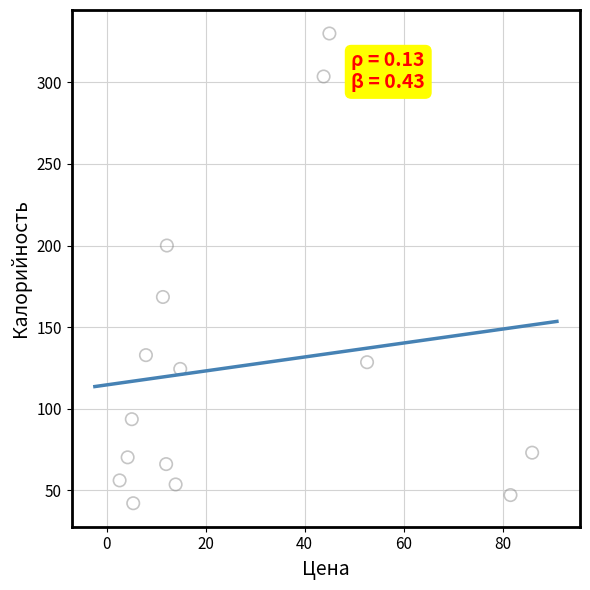

What is the range of X values (max minus min)?

83.4